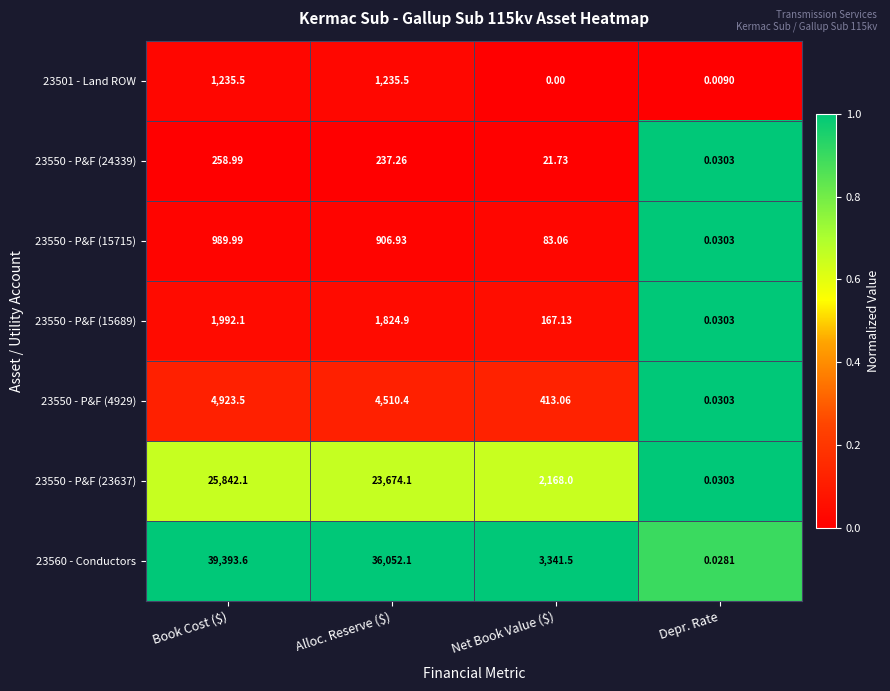

Where does the 23550 - P&F (4929) series first go above 4510?

Book Cost ($)